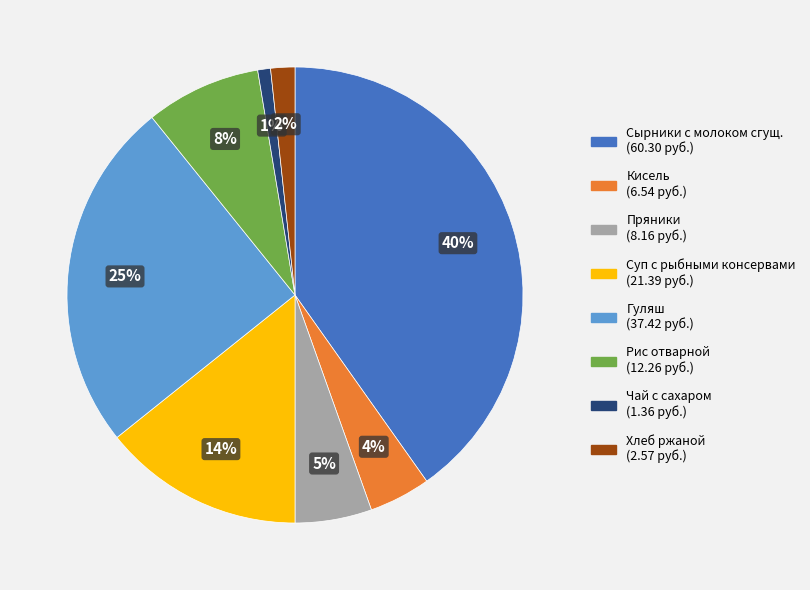

Count the number of slices in the pie.

8